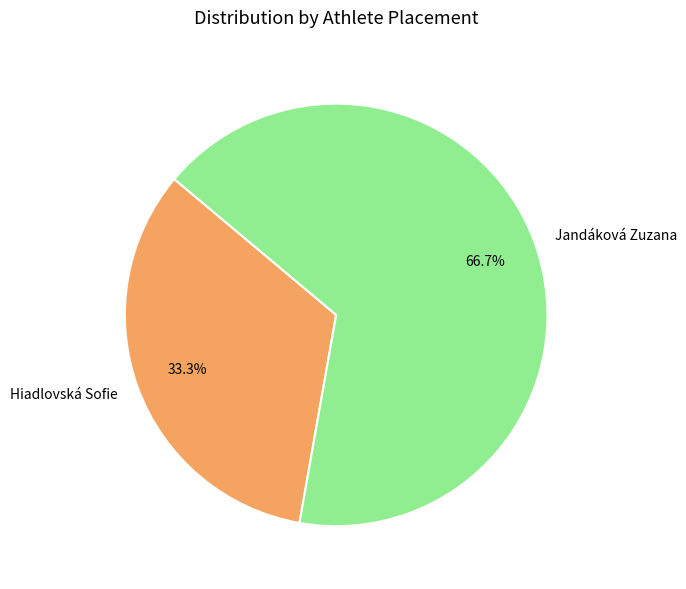

True or false: Hiadlovská Sofie accounts for 33% of the total.

True